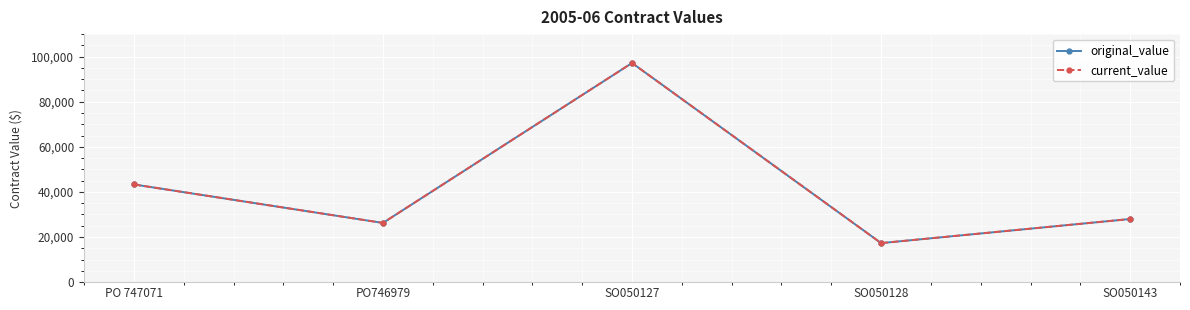

Does the chart have visible grid lines?

Yes